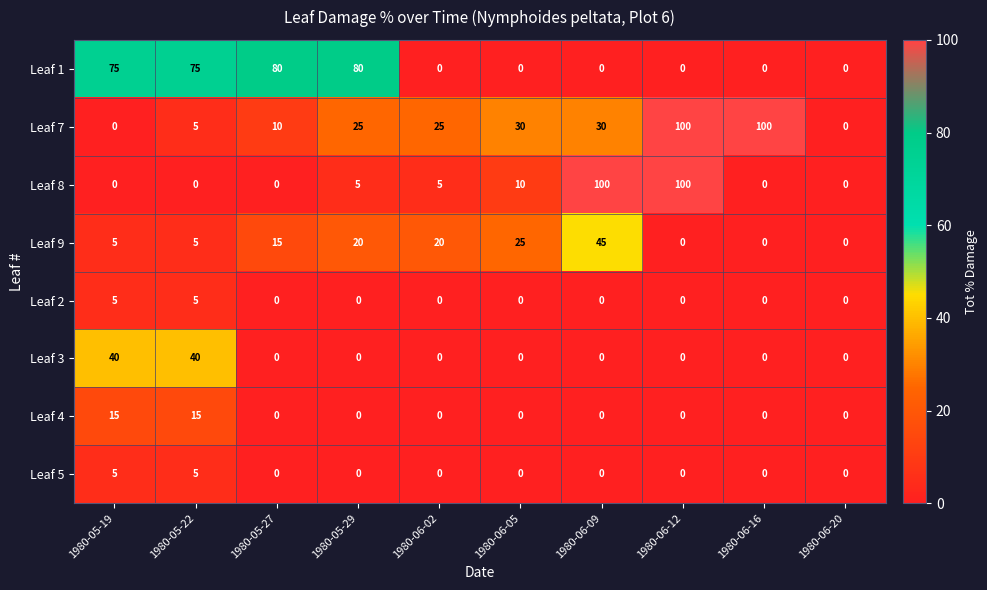

The value of Leaf 2 at 1980-05-29 is 0. True or false?

True